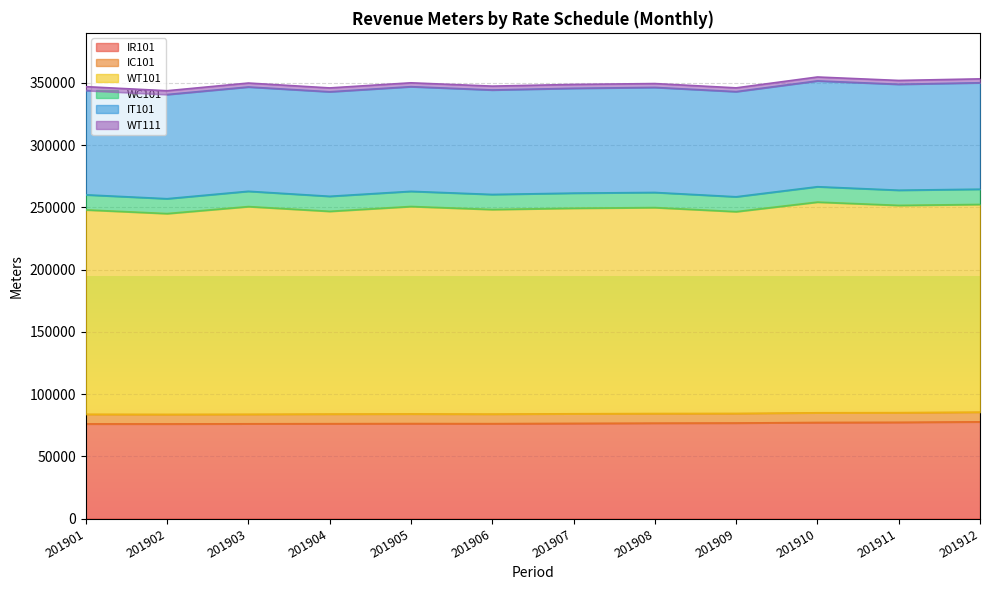

Where is the first local minimum for IT101?

201902